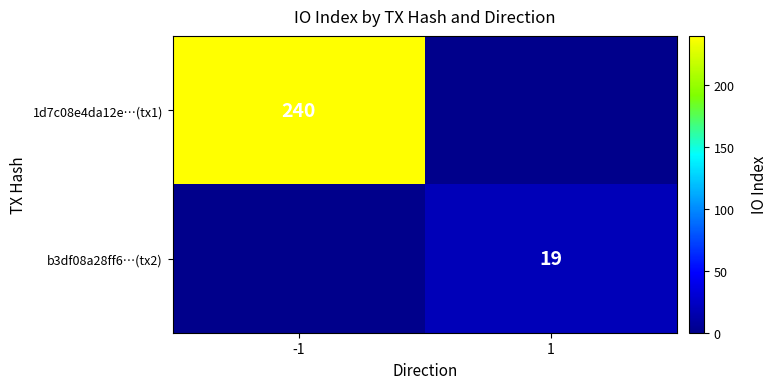

Between 1 and -1, which is larger?

-1